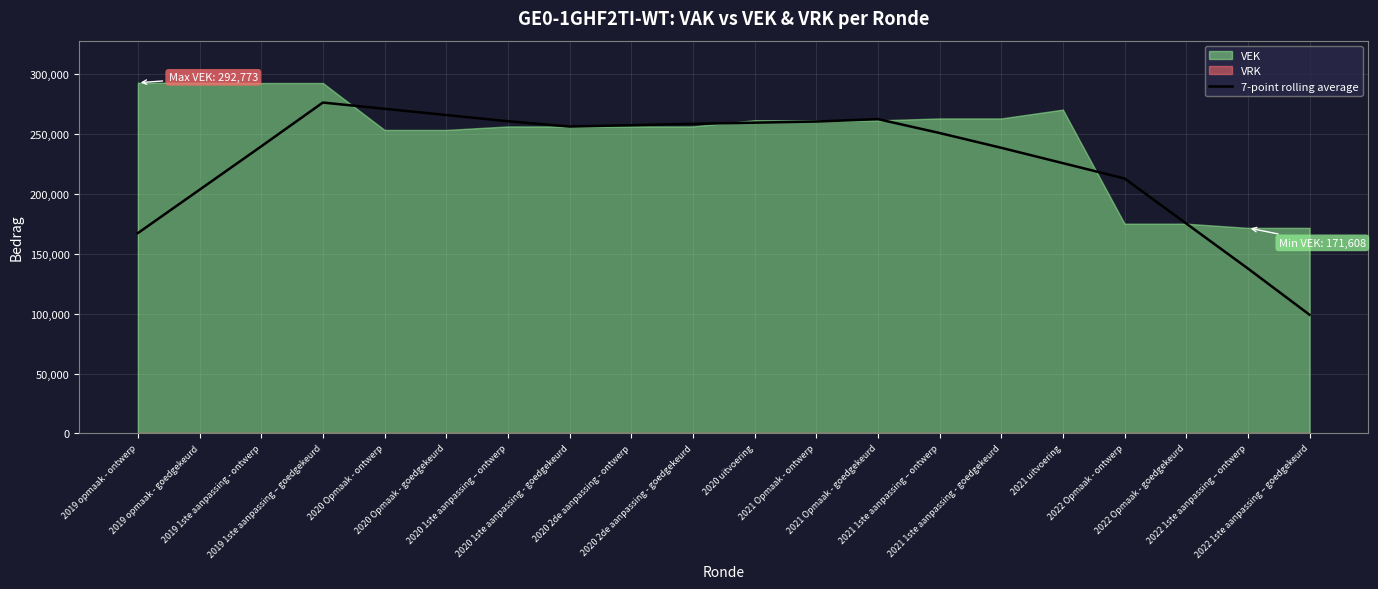

Which label corresponds to the largest value in the chart?

2019 1ste aanpassing – goedgekeurd